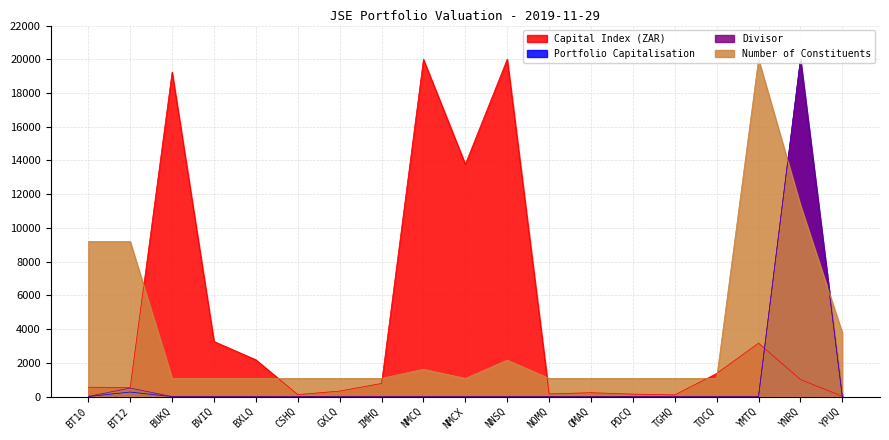

What is the total value across all series at YMTQ?

23169.6